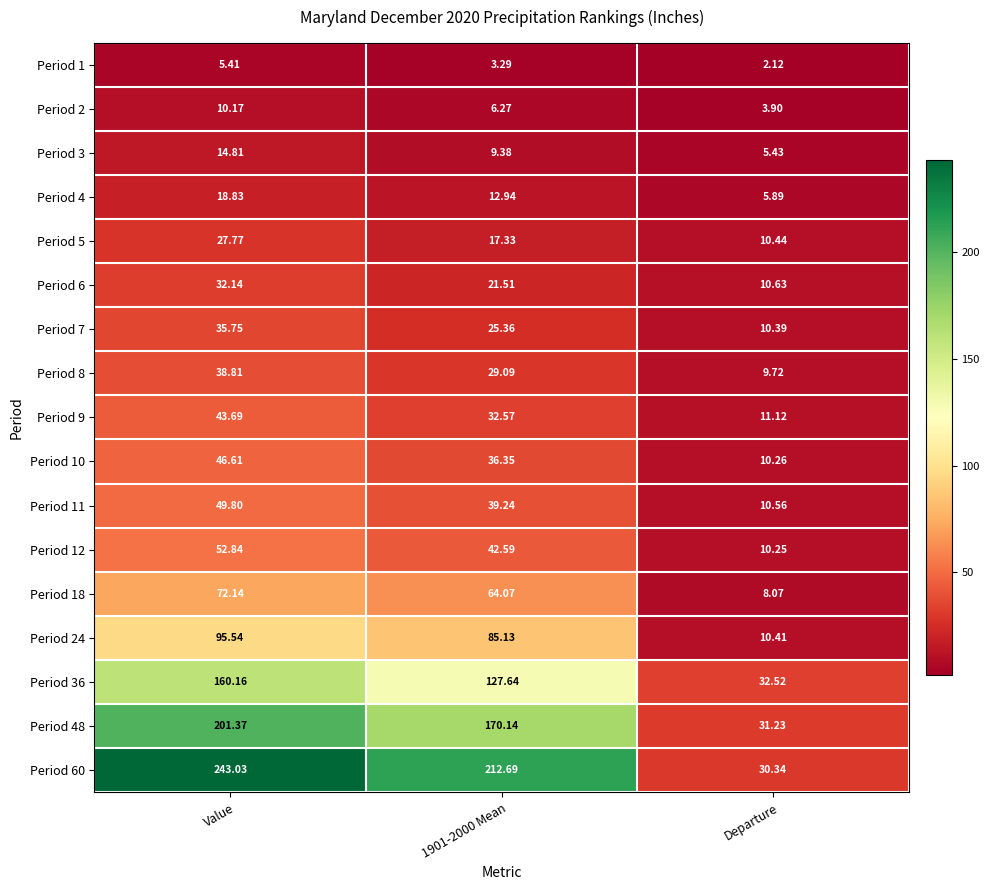

What is the difference between the highest and lowest values at Value?

237.6